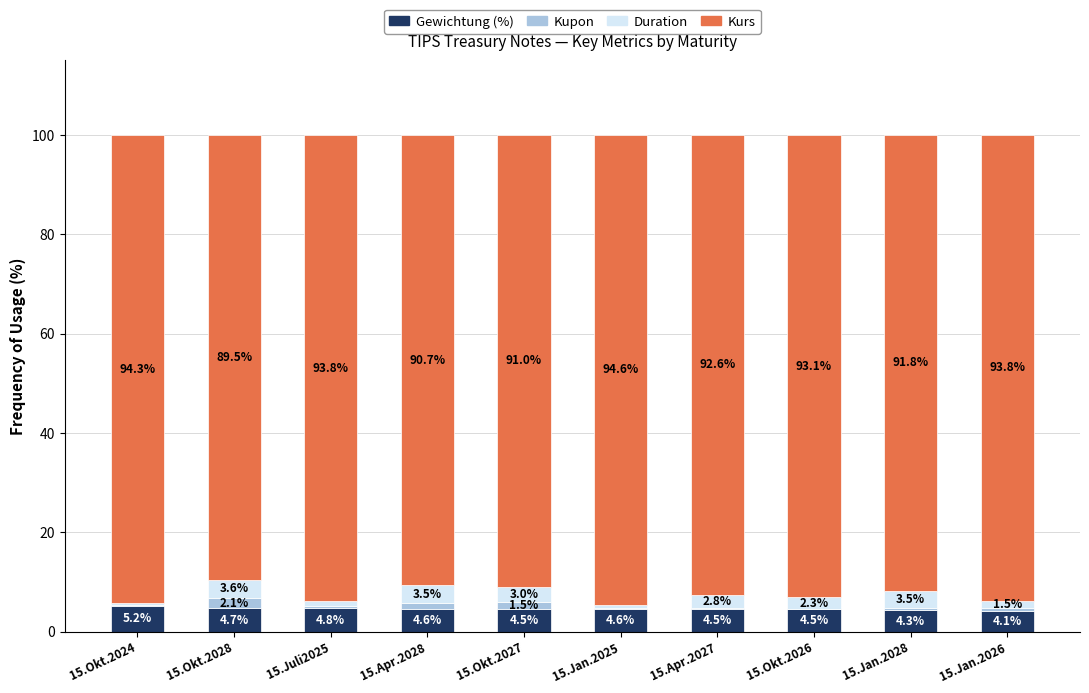

What is the total value across all series at 15.Jan.2026?

100.0